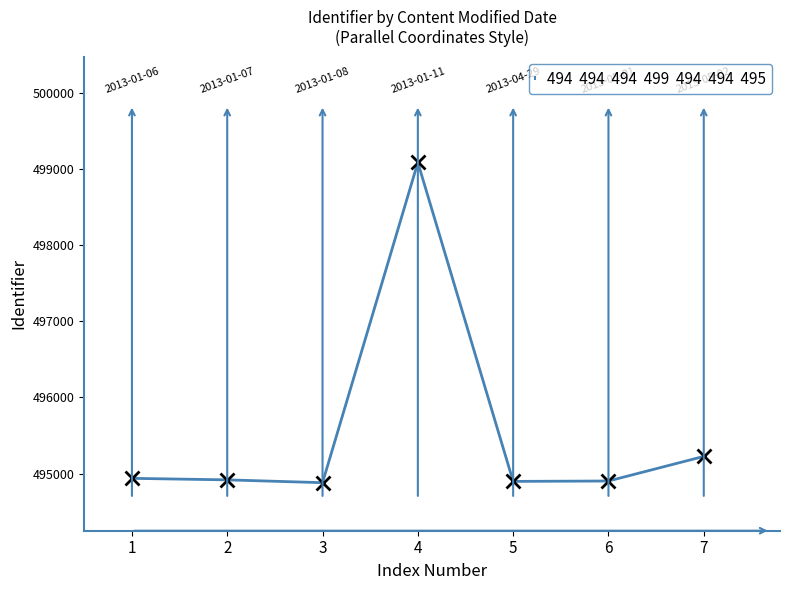

Which category has the highest value across all series?

4